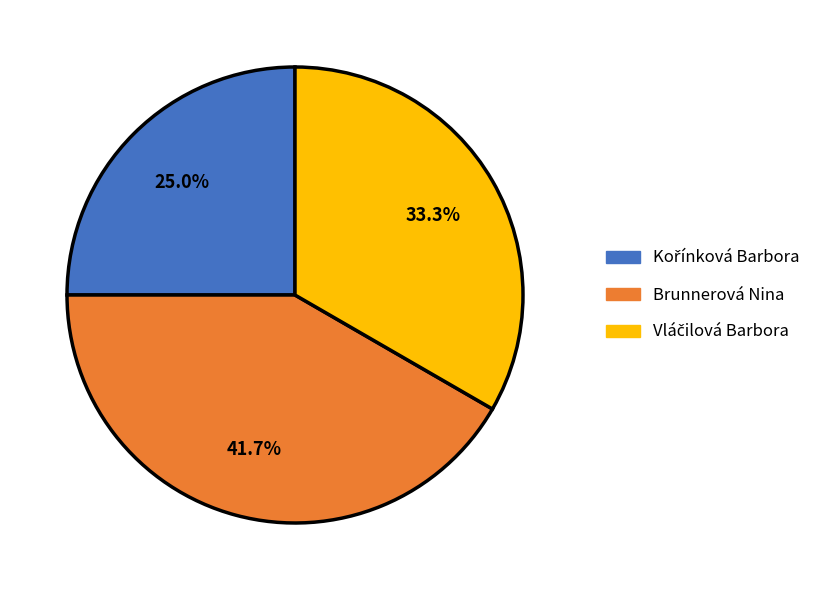

To the nearest percent, what is the difference between the largest and smallest slice percentages?

17%